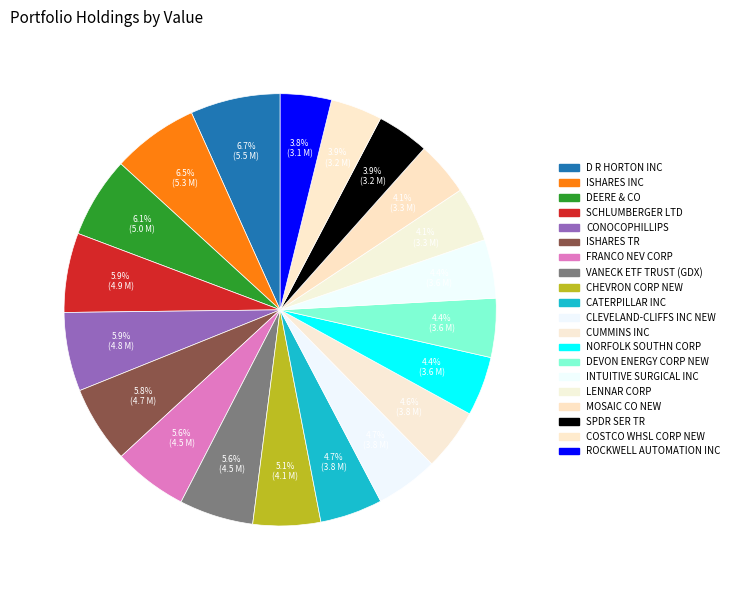

How many slices are in this pie chart?

20